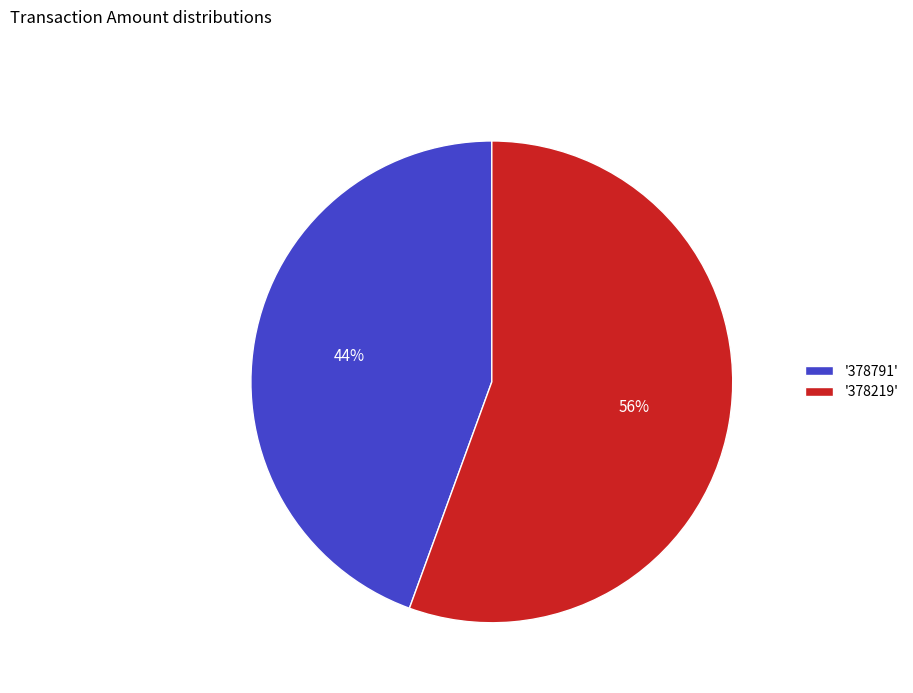

Which category has the smallest portion of the pie?

'378791'